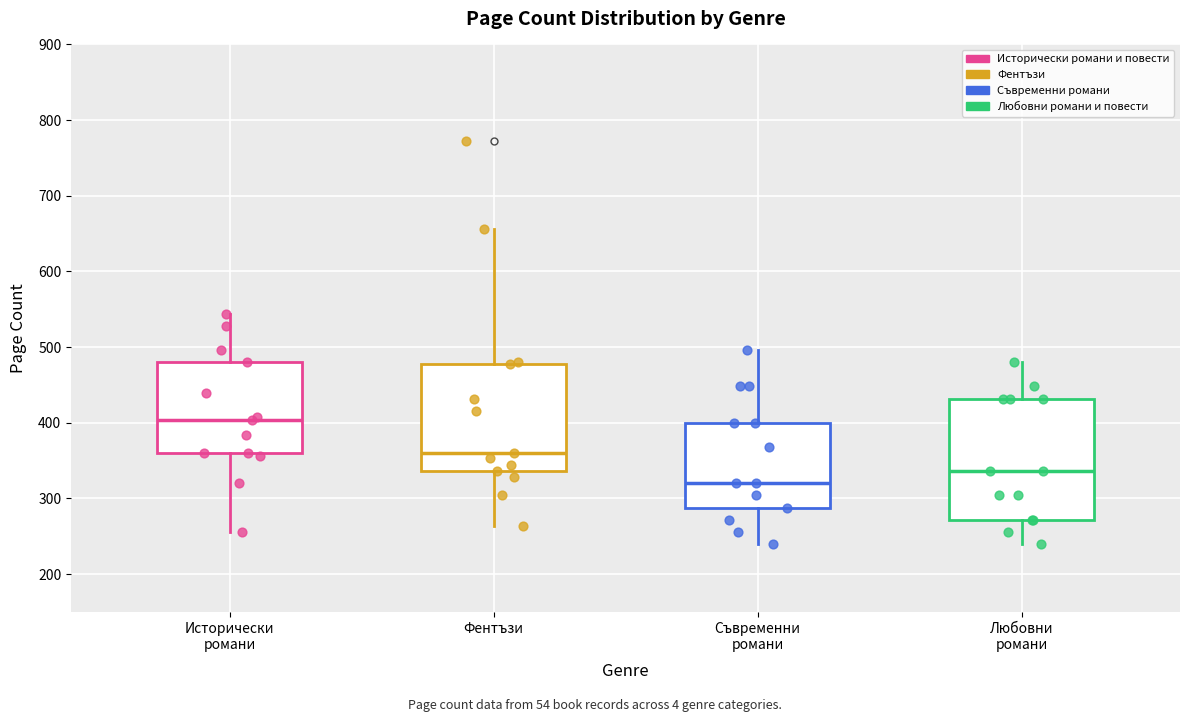

Which series reaches the maximum Y coordinate?

Фентъзи